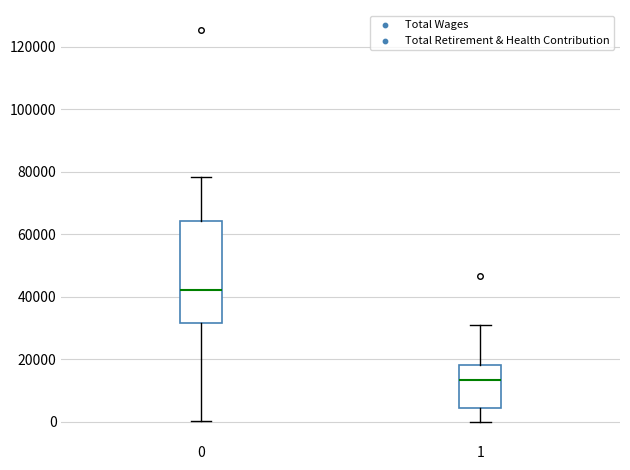

Where is the lower edge of the box at x = 1 on the y-axis? The values are not printed on the chart, so give them approximately, as read against the axis.

4000